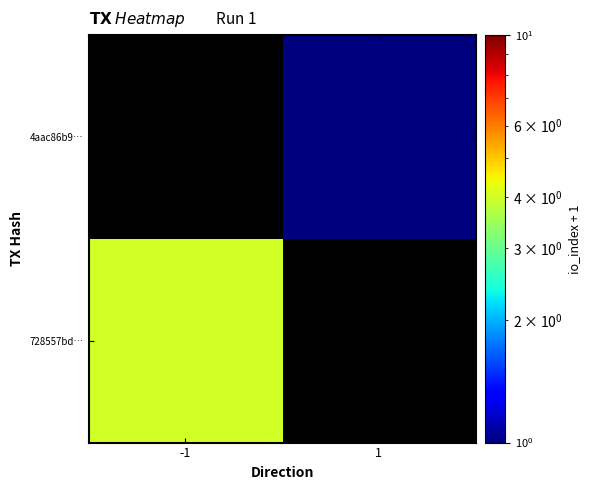

The 4aac86b9… series shows 1.0 at 1. True or false?

True